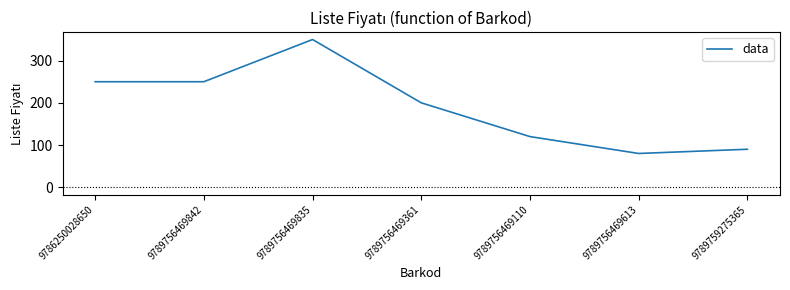

What is the average value?

191